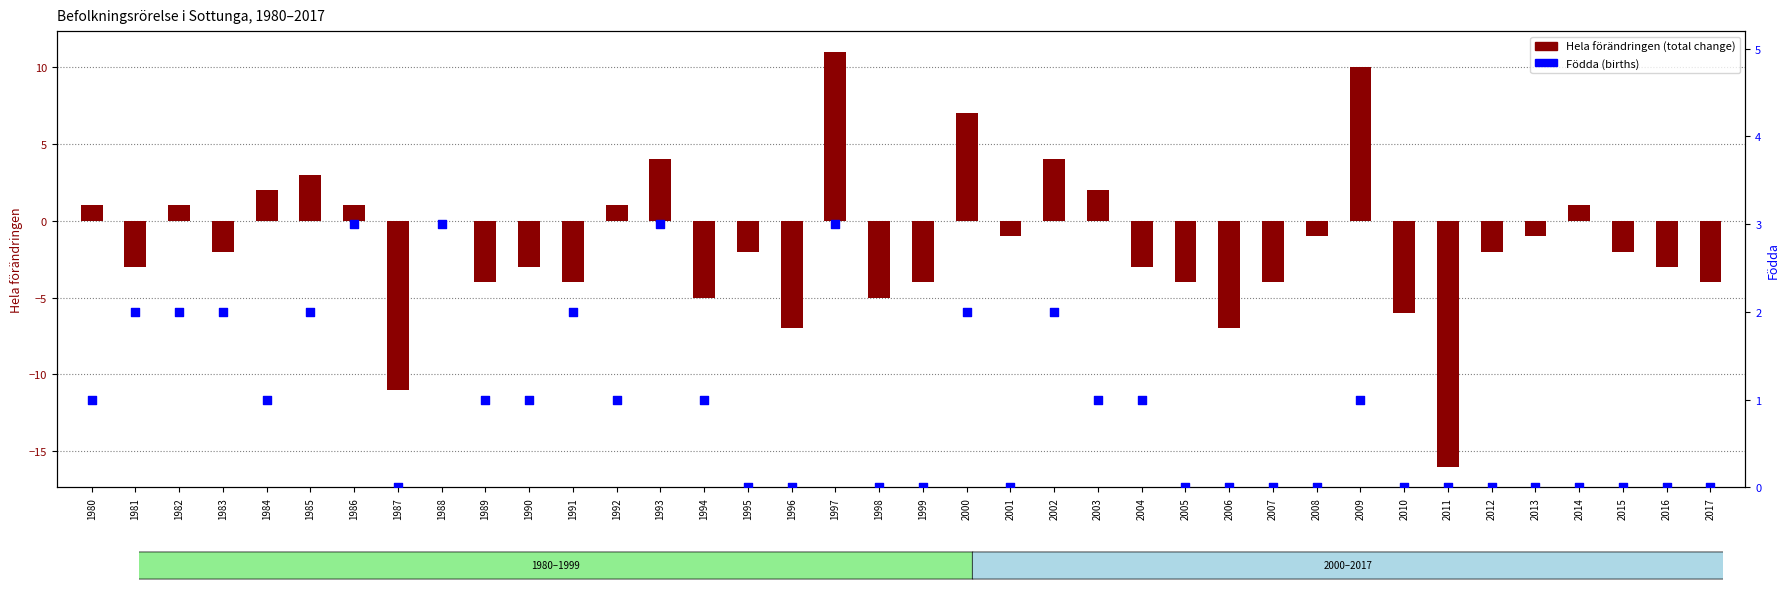

What is the total value across all series at 1990?

-2